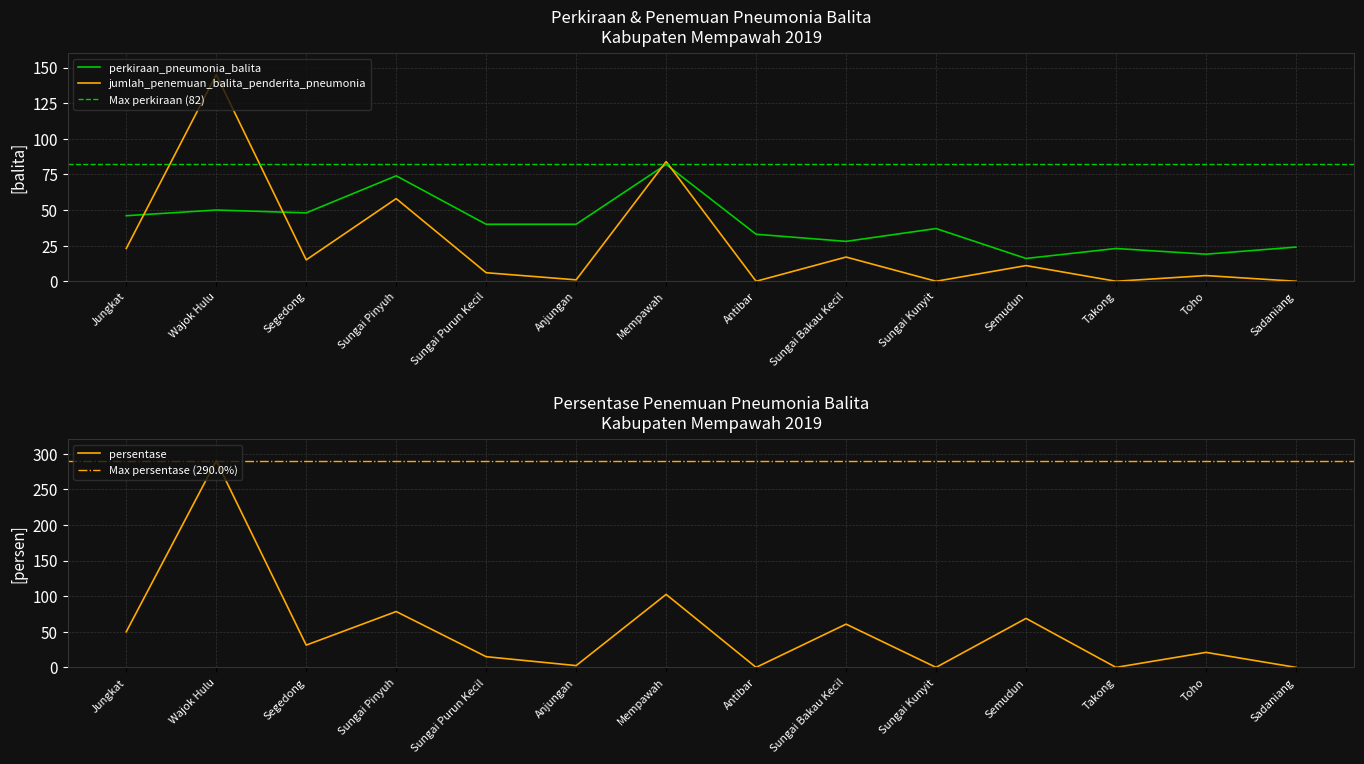

At which label is persentase closest to 145?

Mempawah